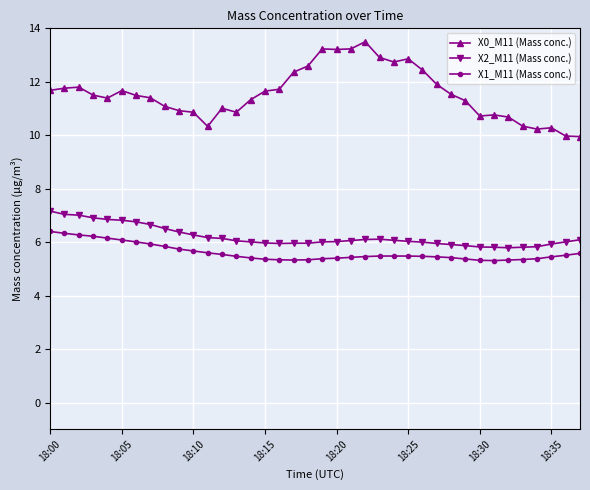

Which series has the largest total across all categories?

X0_M11 (Mass conc.)